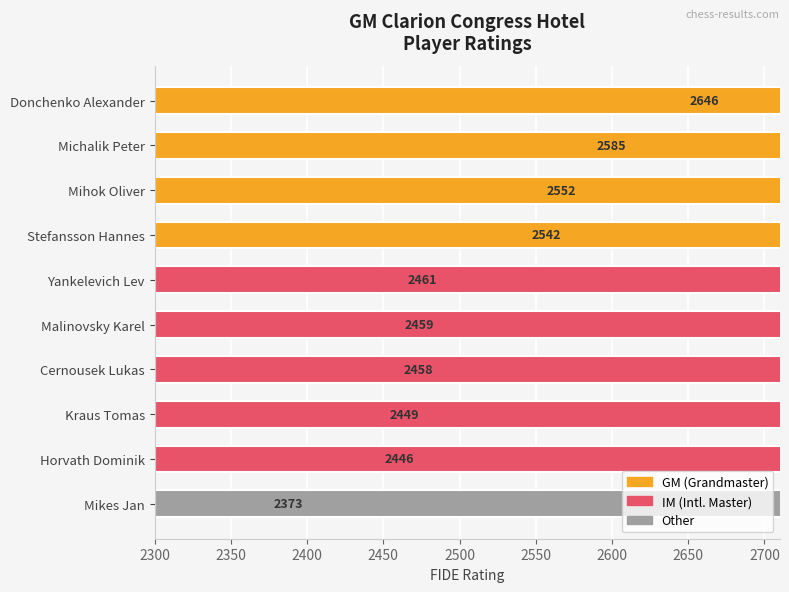

What is the average value?

2497